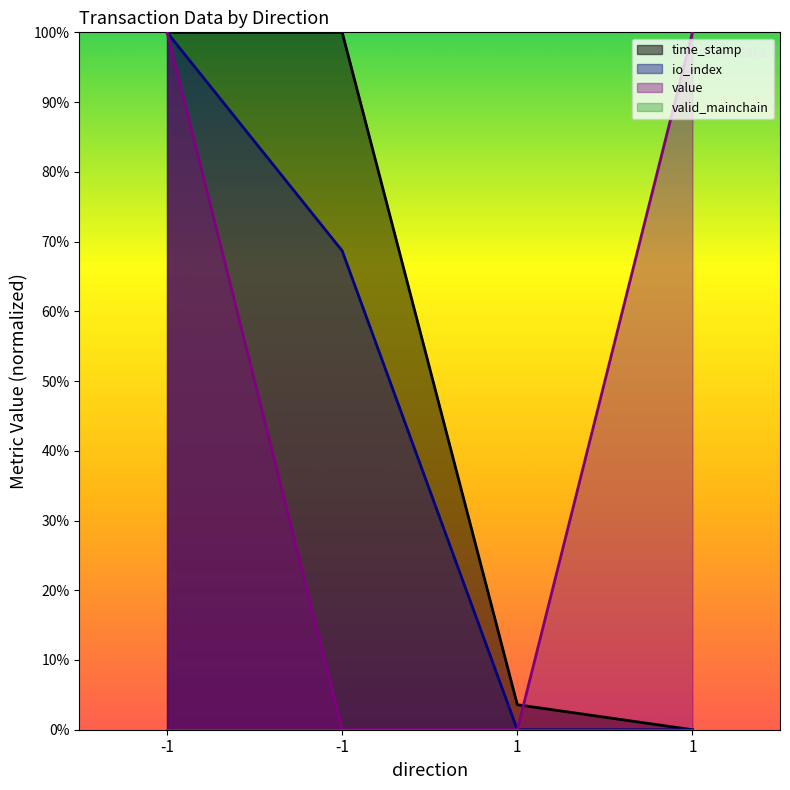

List the labels in order of io_index value, smallest first.

1, 1, -1, -1